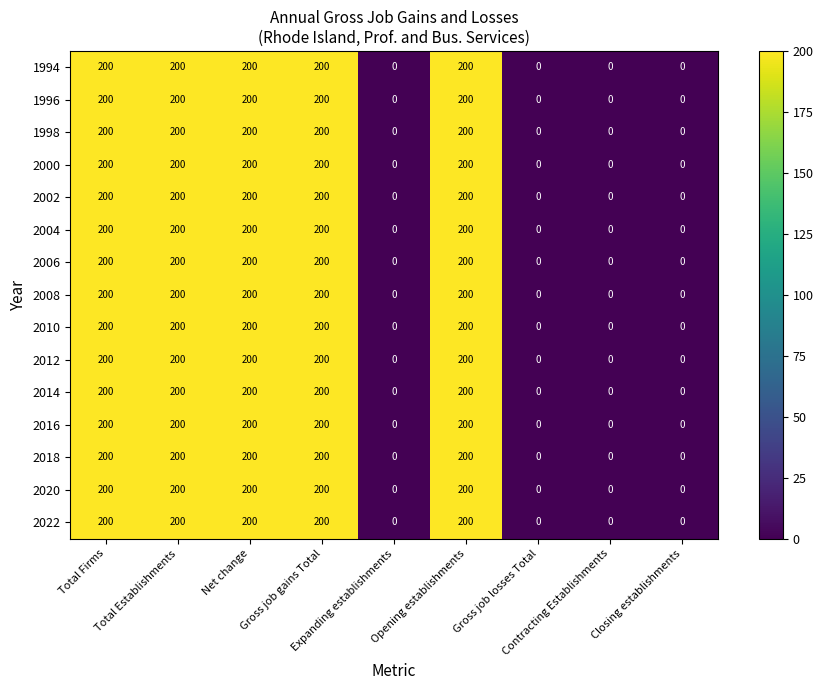

Count the 1998 values in the range 0 to 200.

9